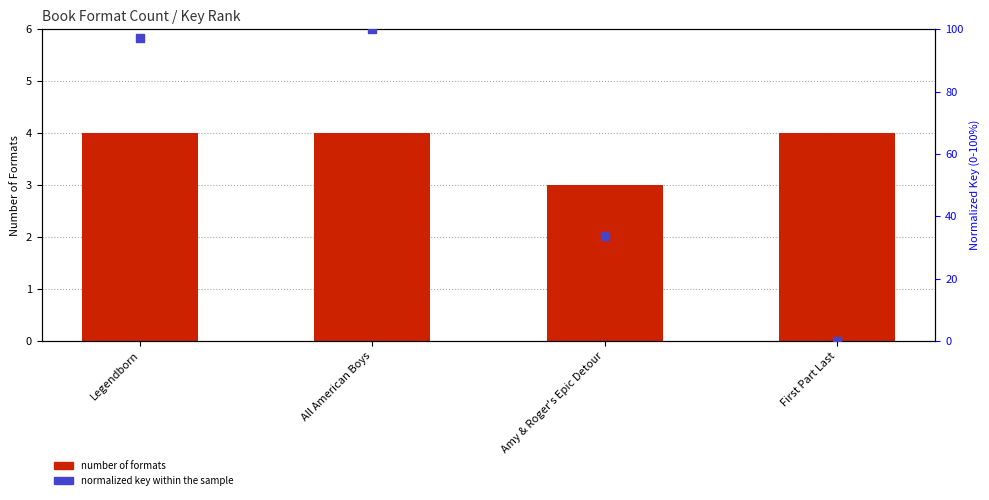

Which series has the largest Y range (max minus min)?

Normalized Key (rank)